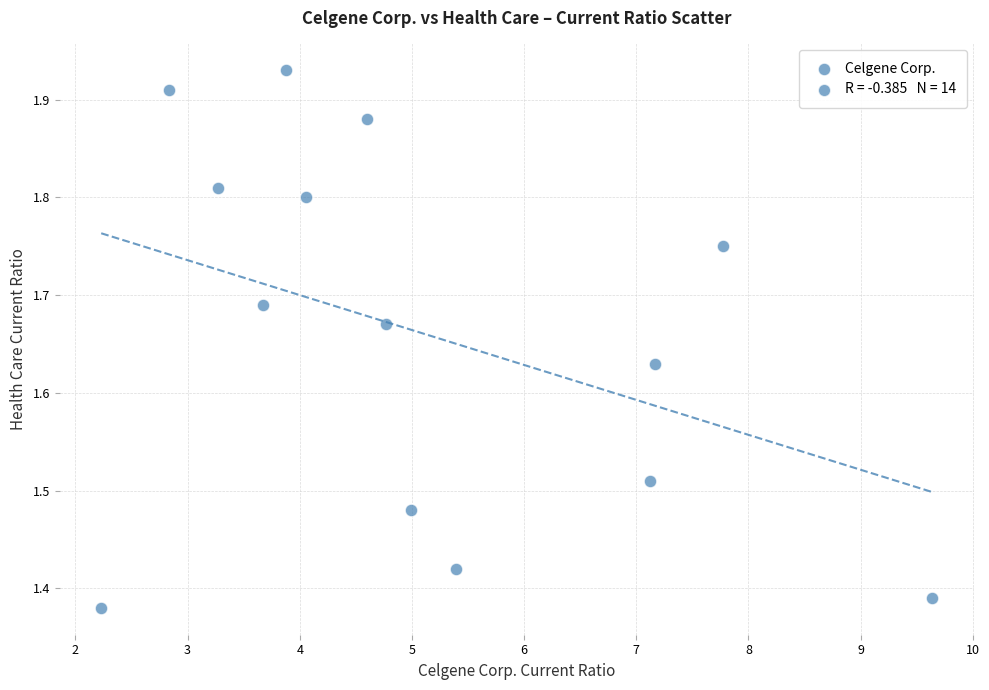

What is the range of X values (max minus min)?

7.4